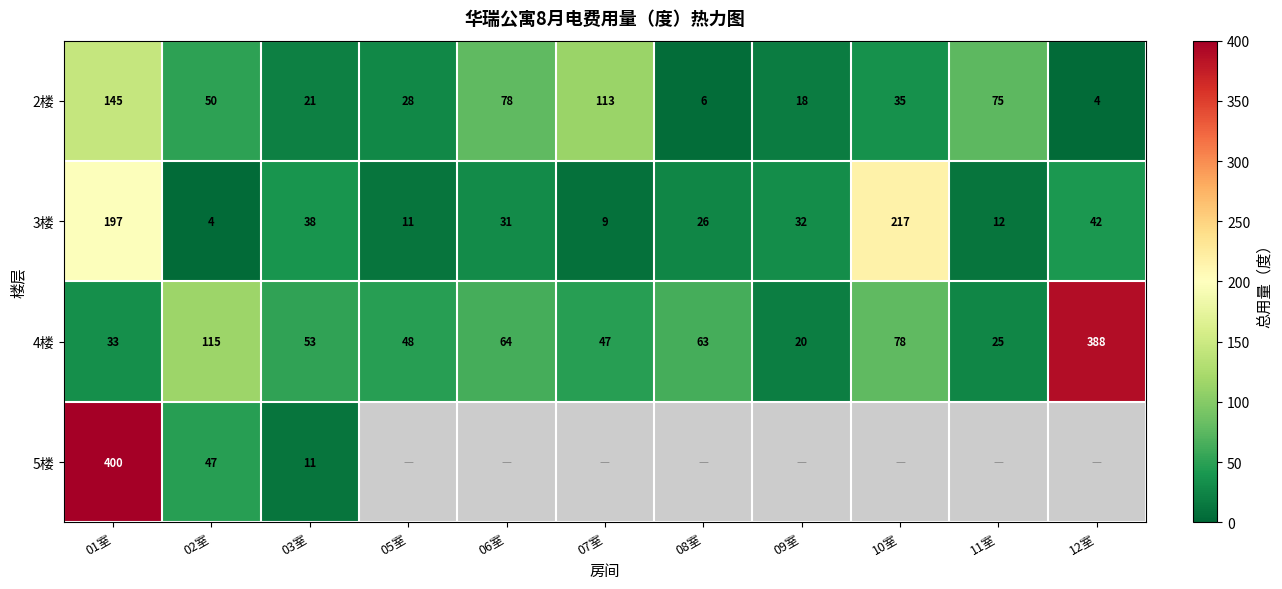

What is the average value of the 4楼 series?

85